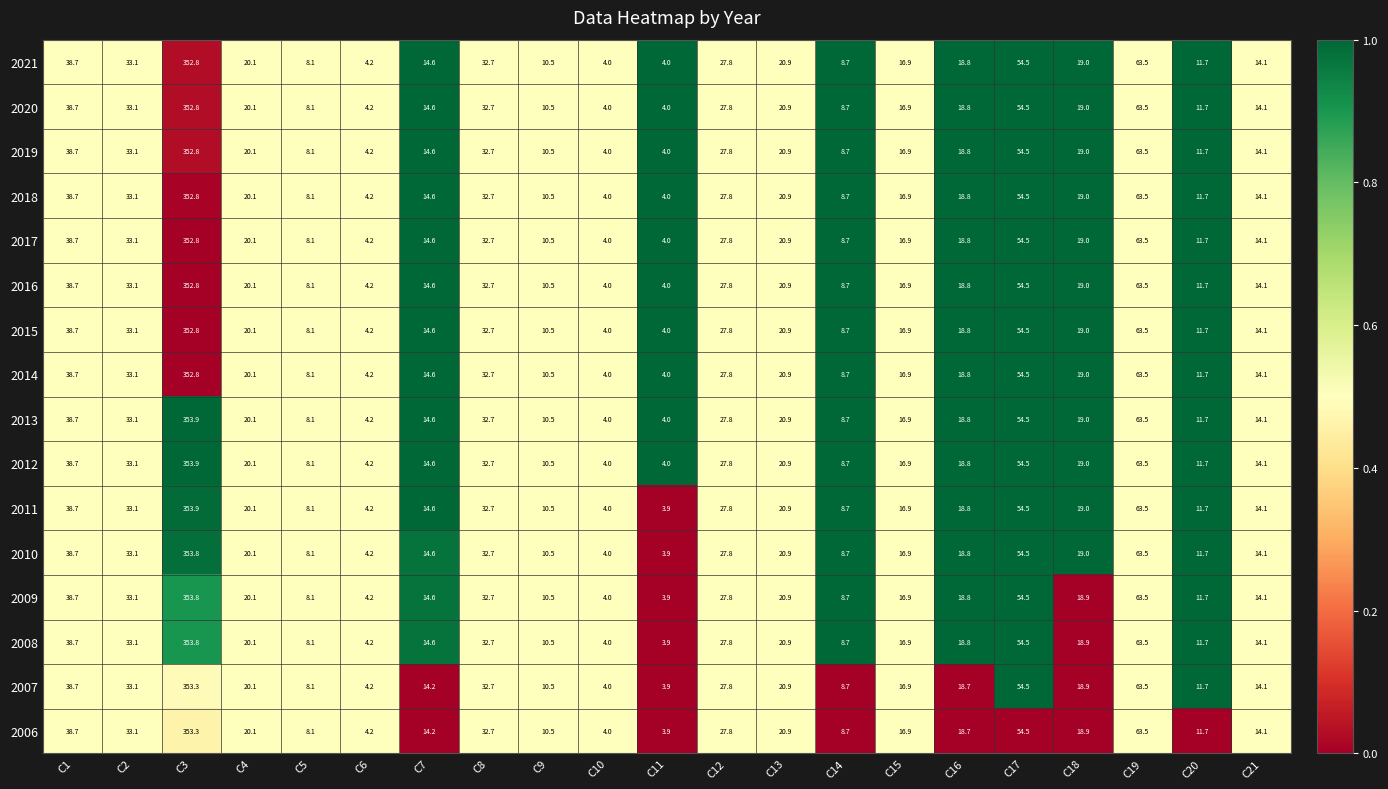

What is the total value across all series at C17?

872.0